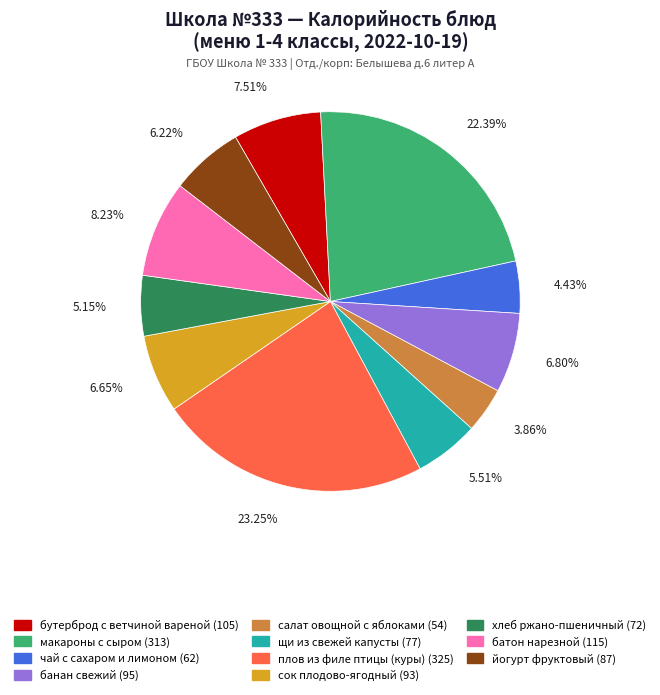

To the nearest percent, what is the difference between the батон нарезной and макароны с сыром slice percentages?

14%